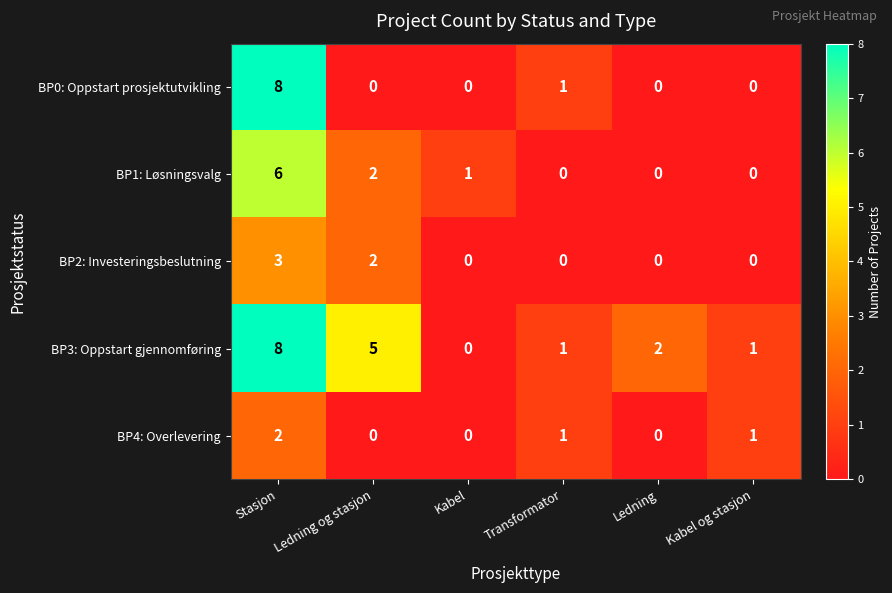

What is the difference between the maximum and minimum values in the BP2: Investeringsbeslutning series?

3